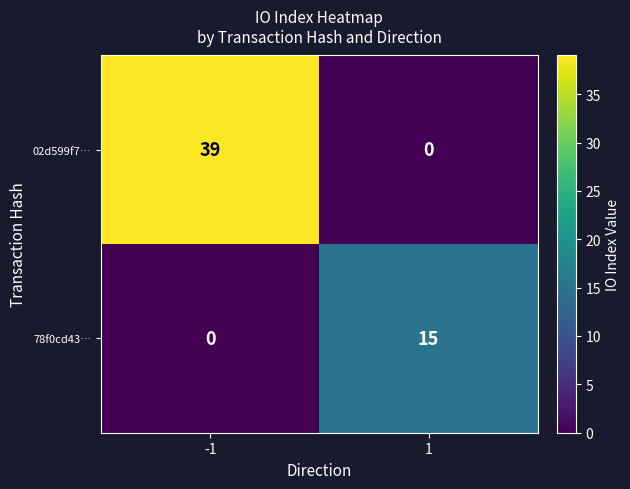

What is the sum of all 78f0cd43… values?

15